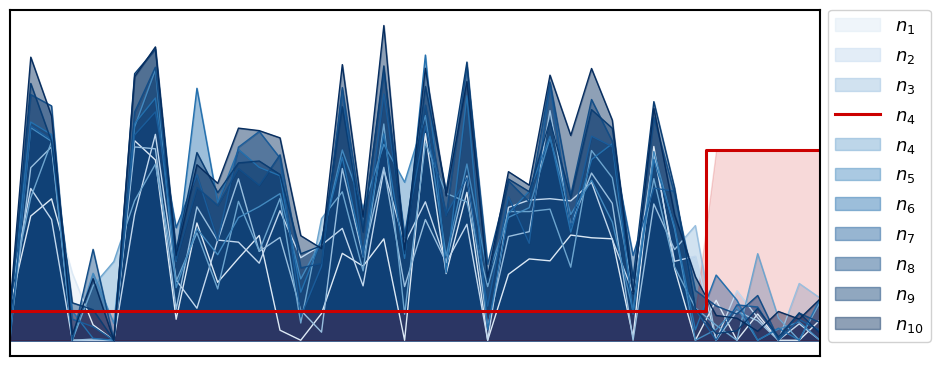

Which label corresponds to the largest value in the chart?

34